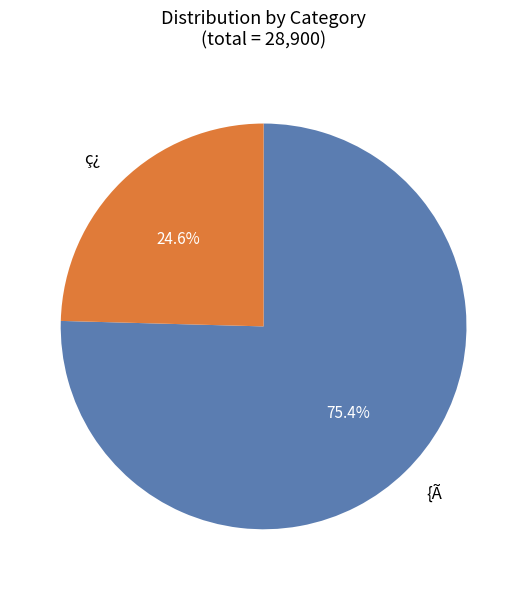

Is it true that {Ã is 39% of the pie?

False